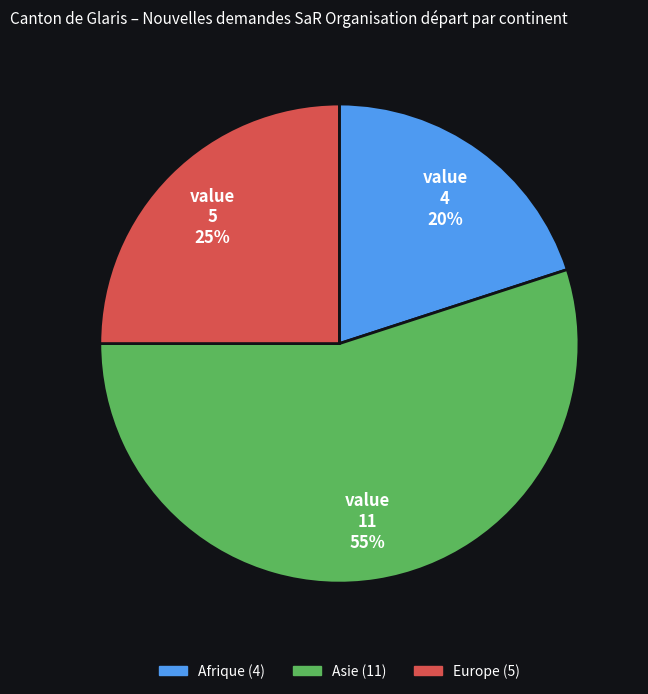

Is there any slice that represents more than half of the pie?

Yes